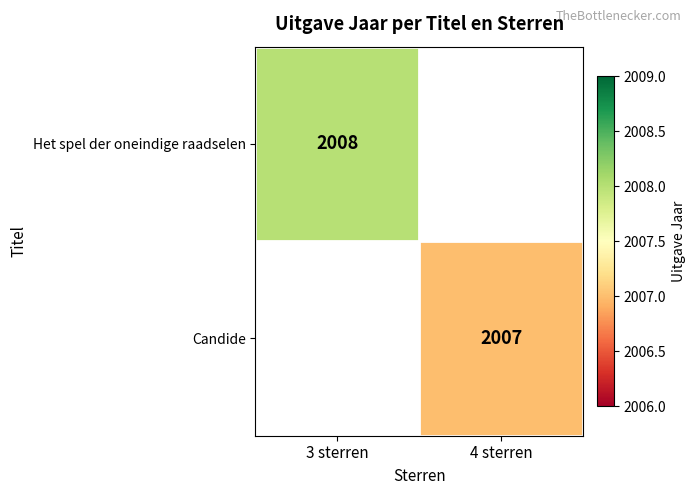

The value of Candide at 4 sterren is 2007. True or false?

True